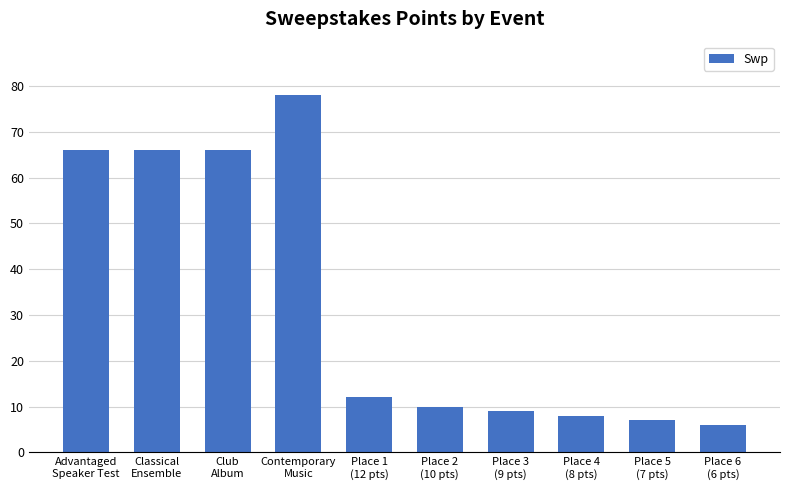

What is the change in value from Place 1
(12 pts) to Place 2
(10 pts)?

-2